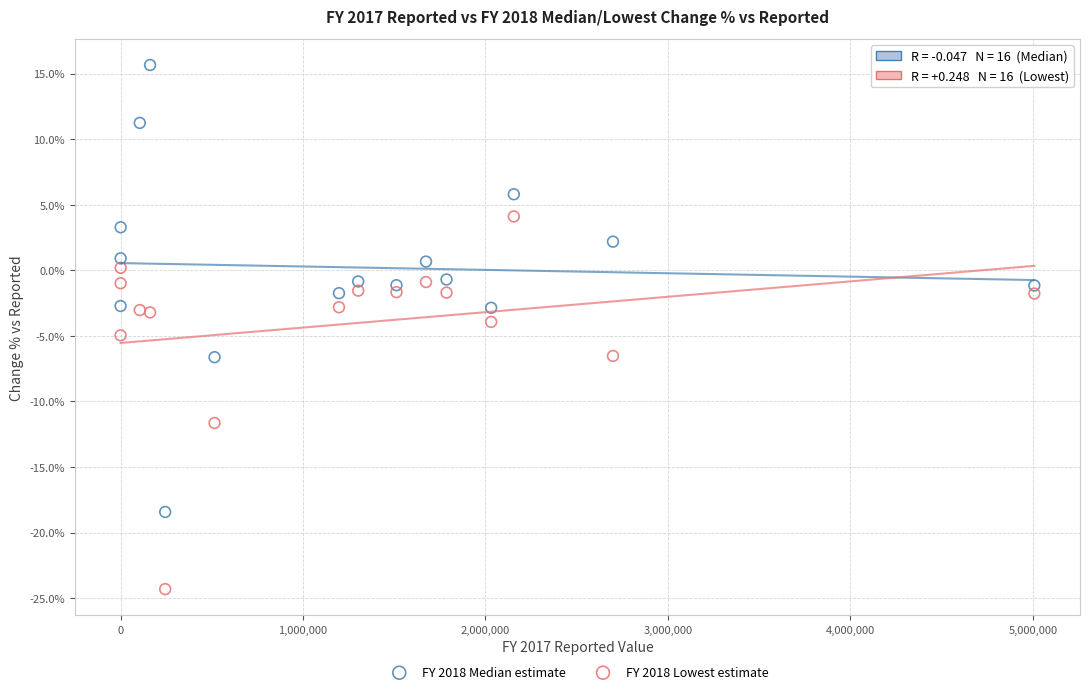

Which series contains the lowest Y value?

FY 2018 Lowest estimate